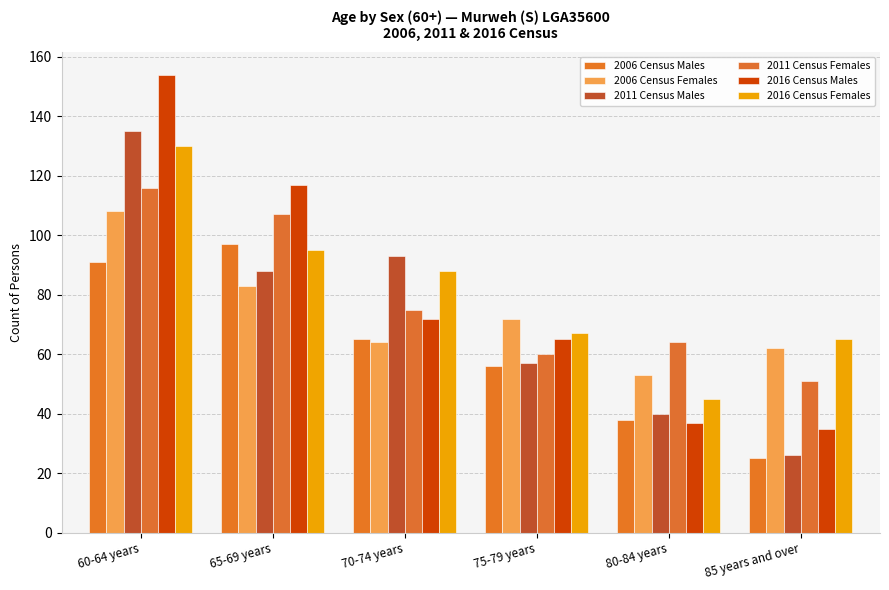

At which label does 2006 Census Females reach its peak?

60-64 years